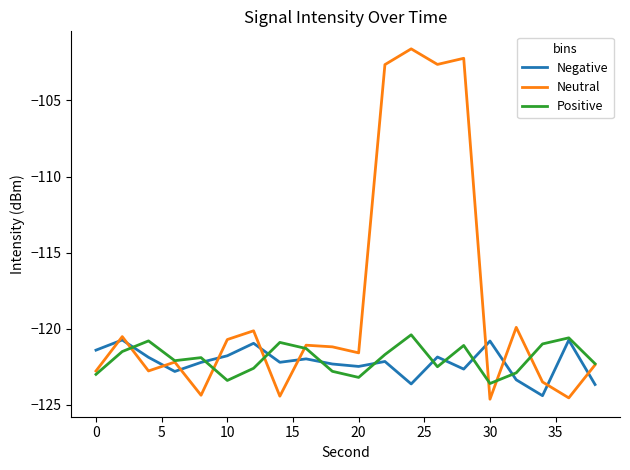

What is the minimum value shown in the chart?

-124.6